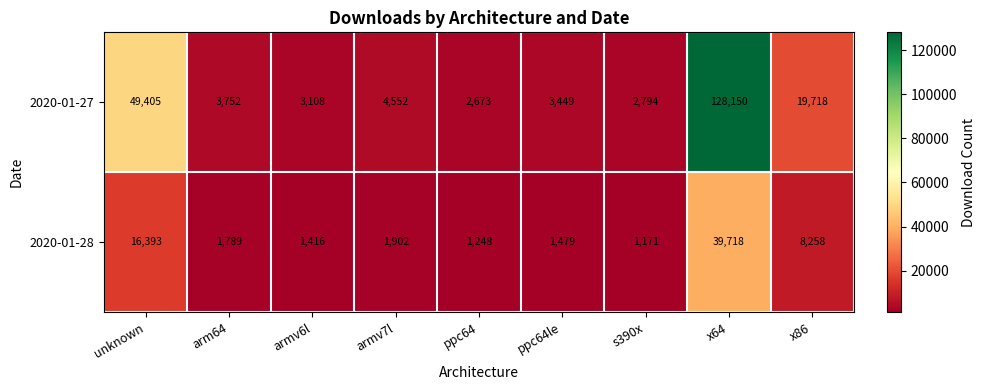

What is the difference between the 2020-01-28 values at x86 and arm64?

6469